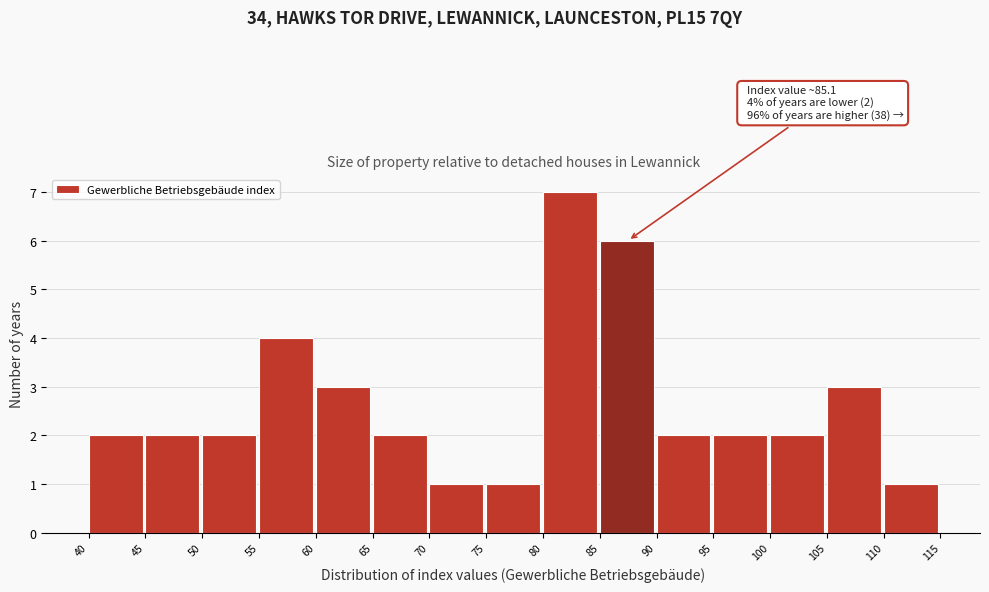

Which range on the x-axis has the tallest bar?

80 to 85